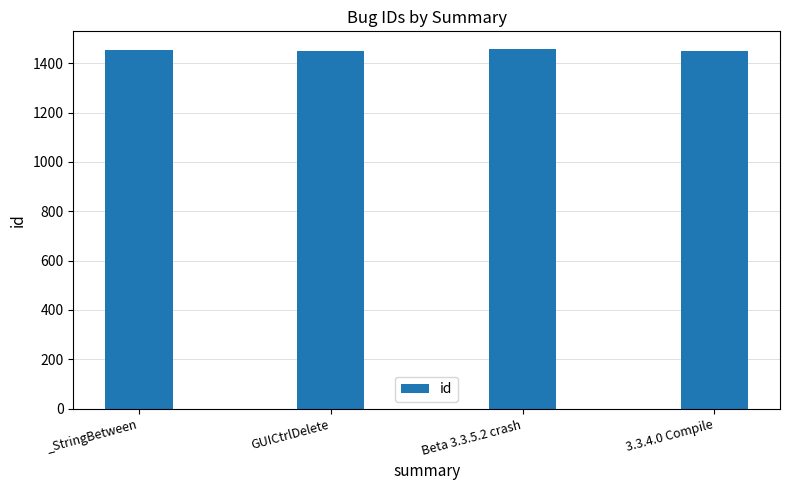

What is the label of the 2nd bar from the right?

Beta 3.3.5.2 crash